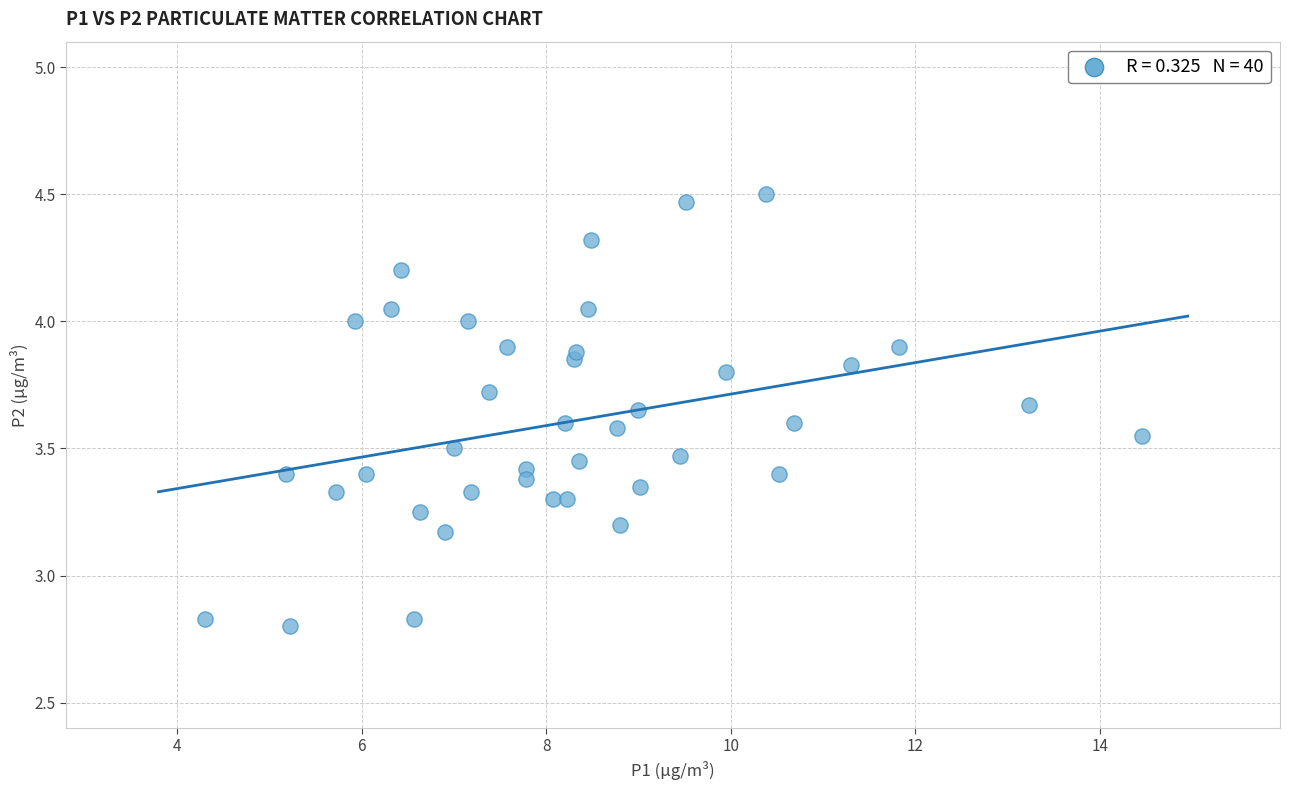

What is the range of X values (max minus min)?

10.1